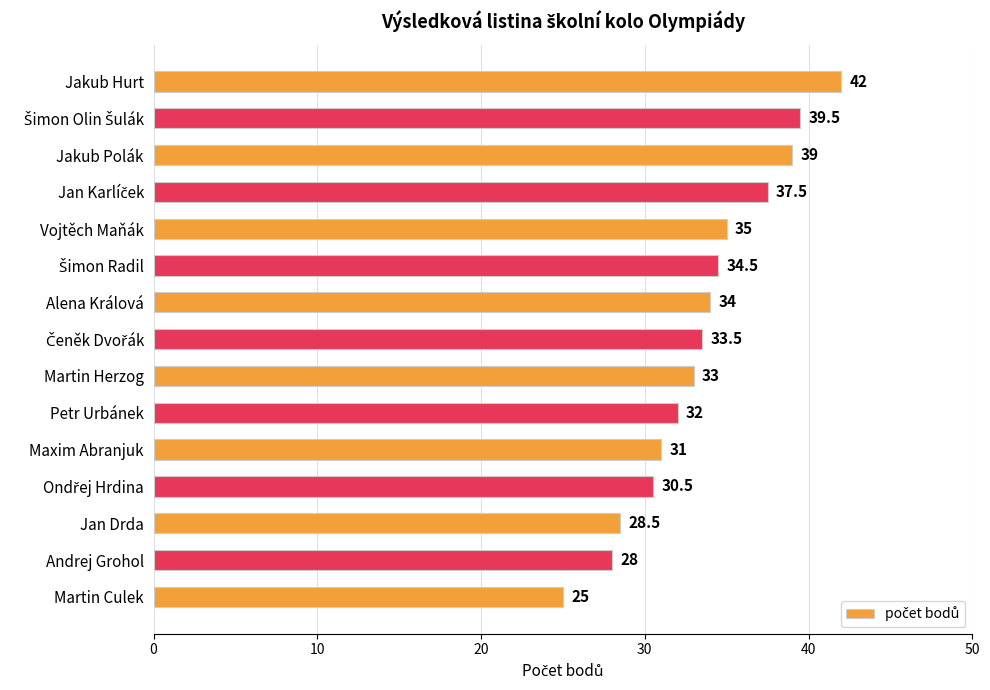

The value at Alena Králová is 34.0. True or false?

True